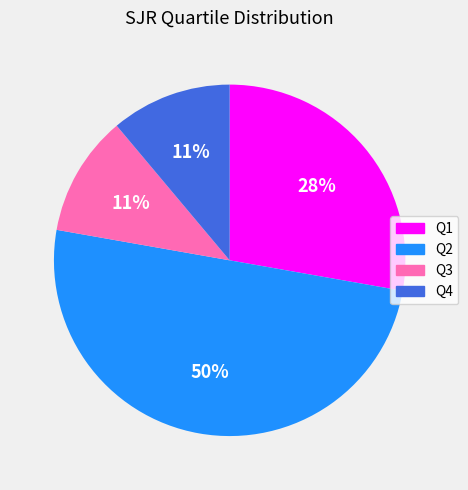

What percentage is the Q3 slice, to the nearest percent?

11%